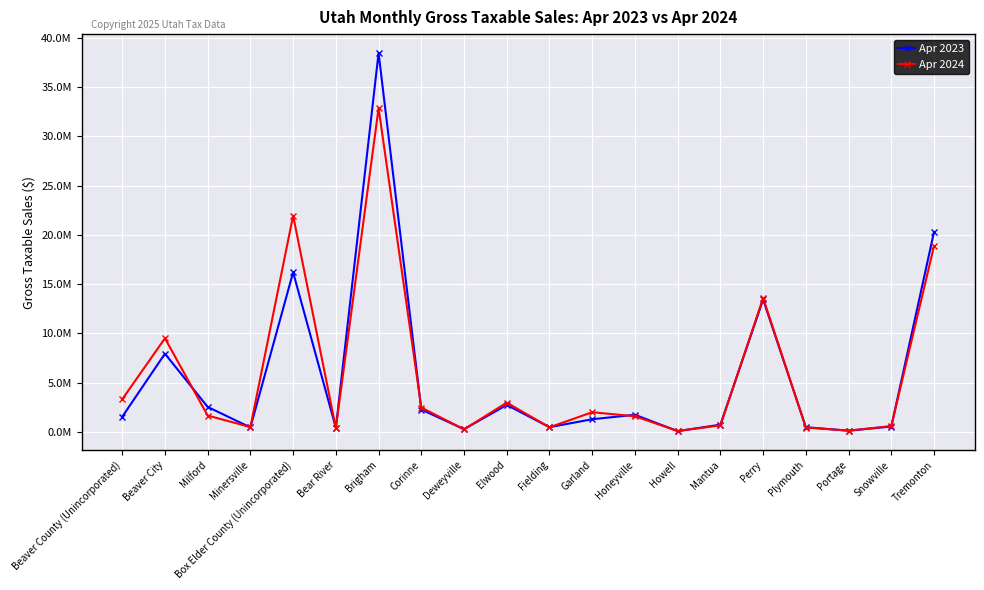

Reading left to right, transcribe all the data shown in this chart.

Apr 2023: Beaver County (Unincorporated)=1524321	Beaver City=7929823	Milford=2525423	Minersville=442341	Box Elder County (Unincorporated)=16195997	Bear River=409290	Brigham=38461745	Corinne=2259346	Deweyville=265580	Elwood=2724575	Fielding=469593	Garland=1275736	Honeyville=1726005	Howell=68250	Mantua=722055	Perry=13433929	Plymouth=466057	Portage=111680	Snowville=535446	Tremonton=20301594
Apr 2024: Beaver County (Unincorporated)=3298505	Beaver City=9492815	Milford=1650000	Minersville=479233	Box Elder County (Unincorporated)=21948436	Bear River=387167	Brigham=32862192	Corinne=2464952	Deweyville=243101	Elwood=2961255	Fielding=454906	Garland=1987647	Honeyville=1575673	Howell=79513	Mantua=649734	Perry=13581668	Plymouth=430858	Portage=118239	Snowville=581210	Tremonton=18877527